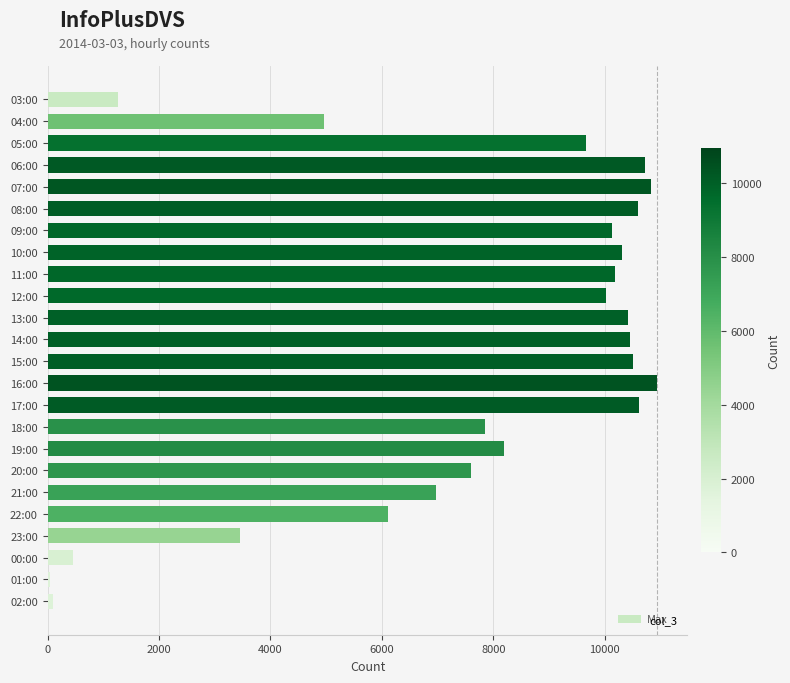

Which has a higher value, 17:00 or 09:00?

17:00